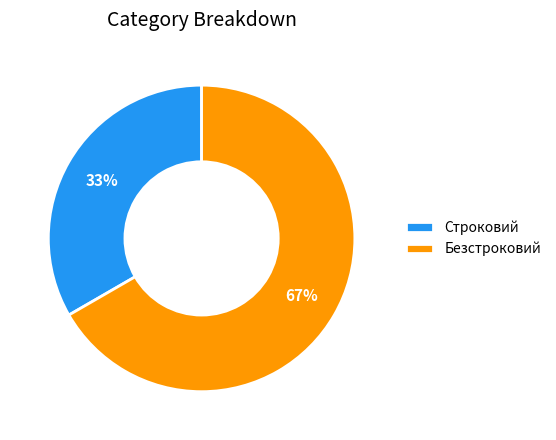

Count the number of slices in the pie.

2